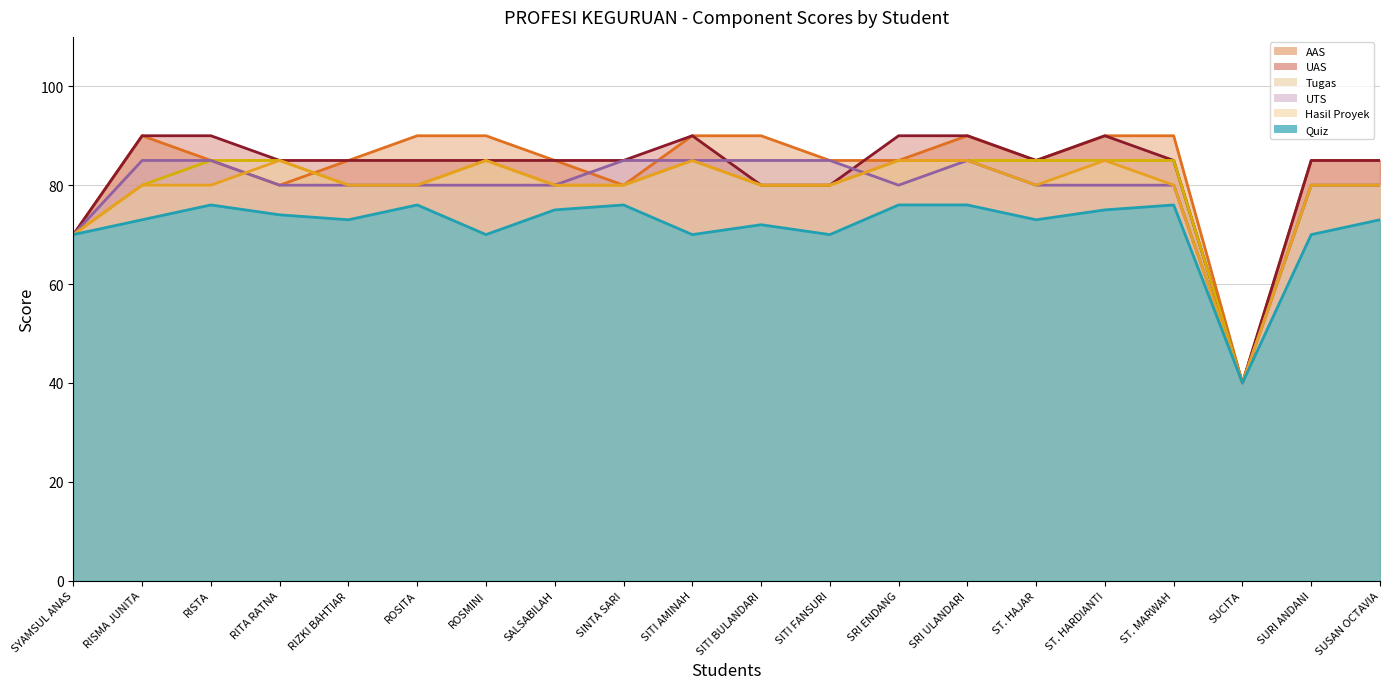

How many values in the Quiz series are below 73?

7